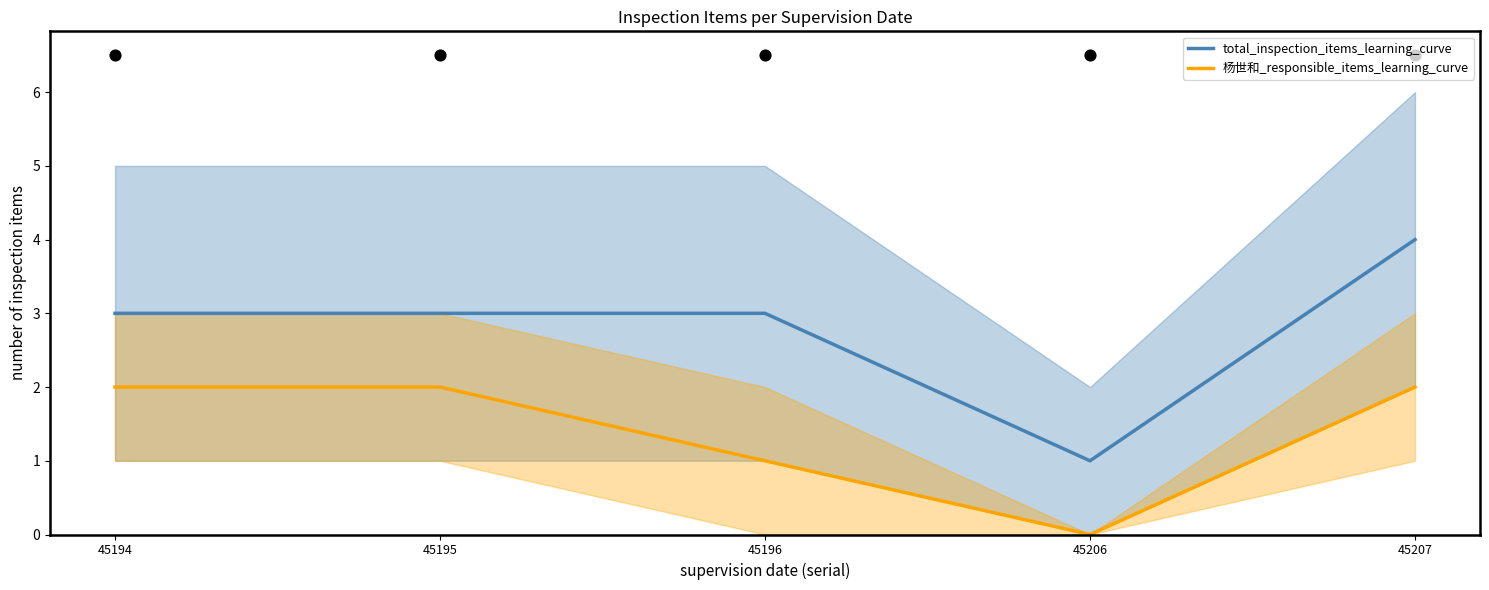

Which series has the largest Y range (max minus min)?

total_inspection_items_learning_curve